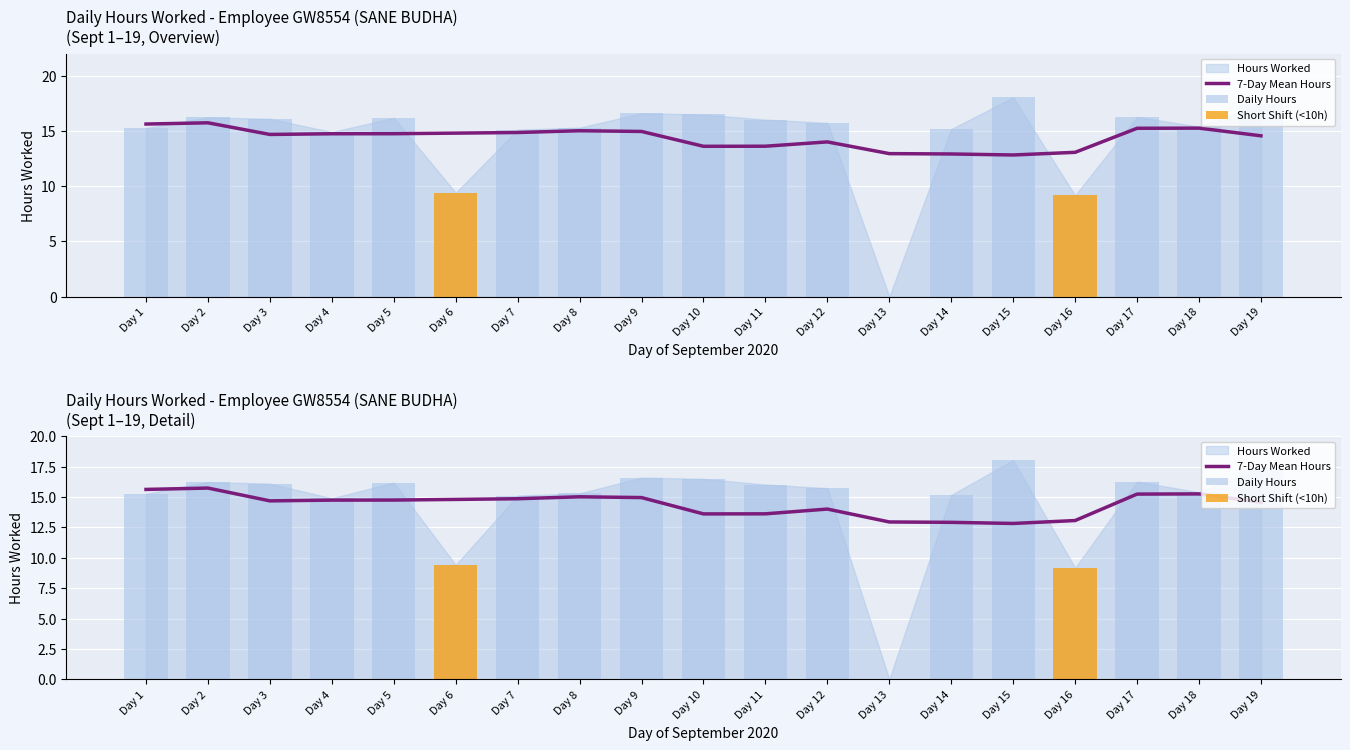

Which category has the lowest value across all series?

Day 13